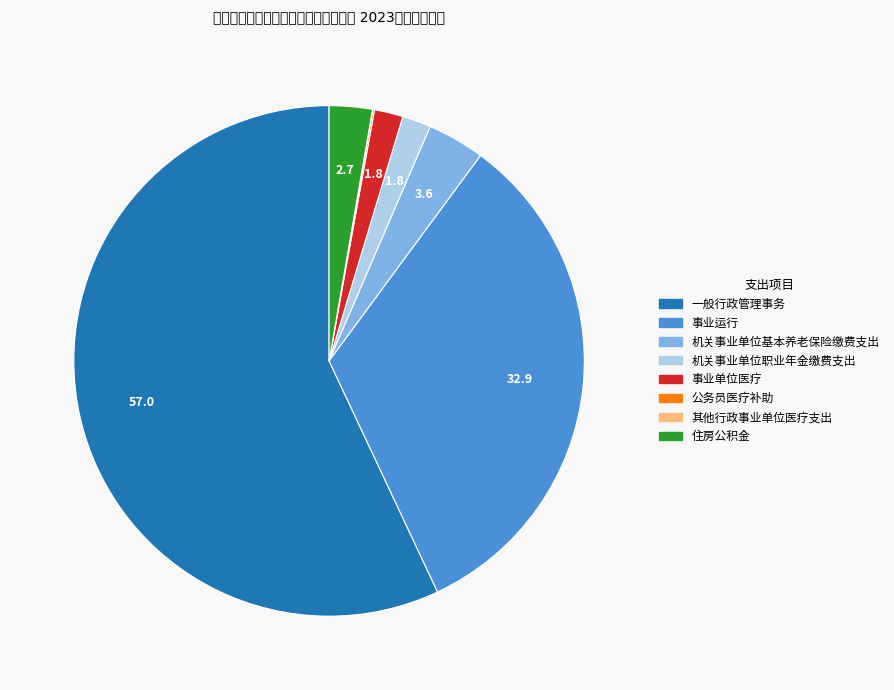

What is the largest slice in the pie chart?

一般行政管理事务